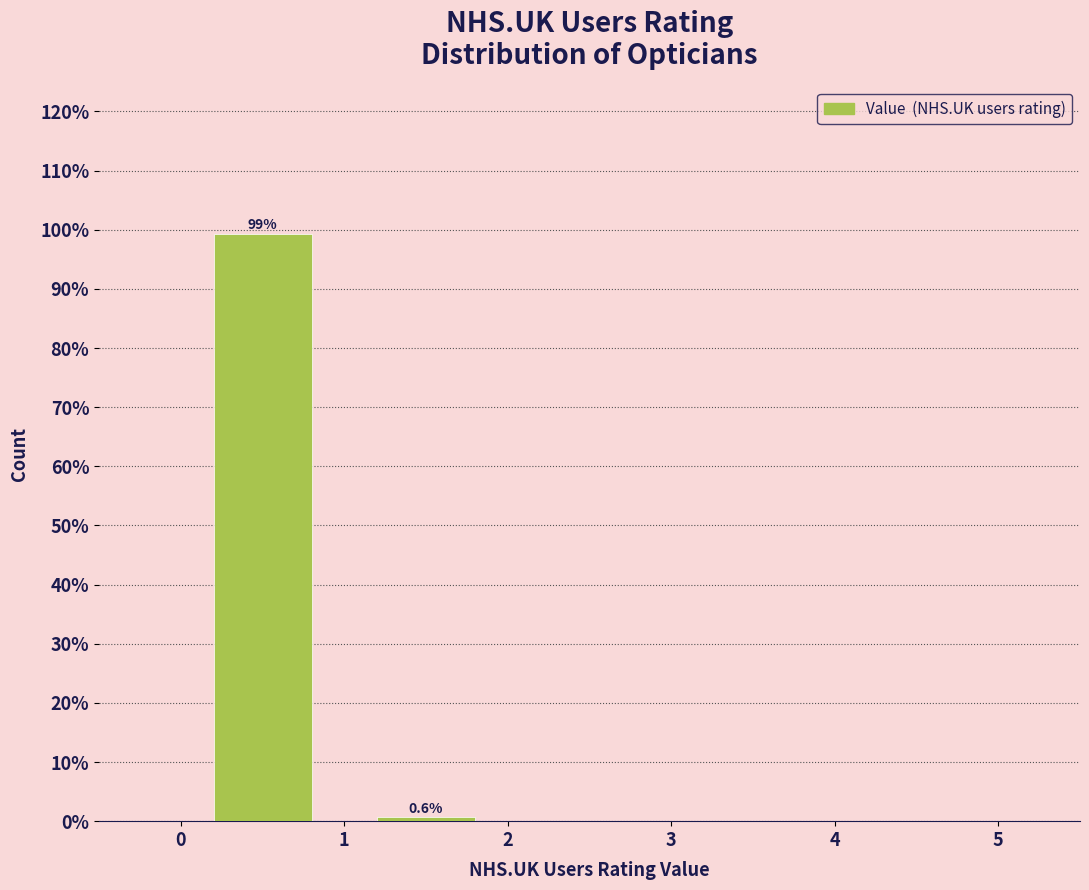

Which range on the x-axis has the tallest bar?

0 to 1